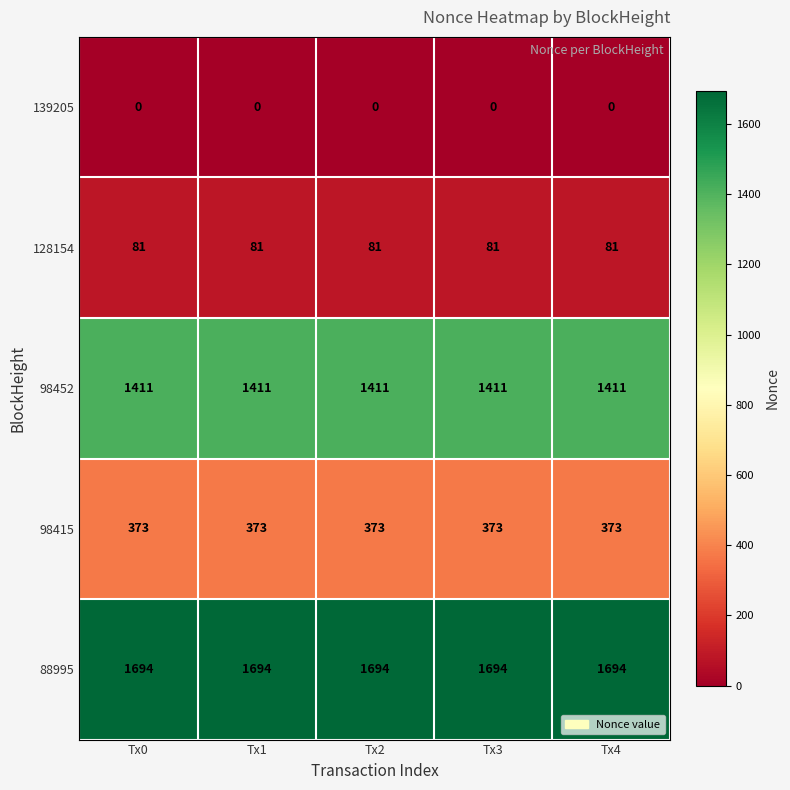

What is the greatest value displayed?

1694